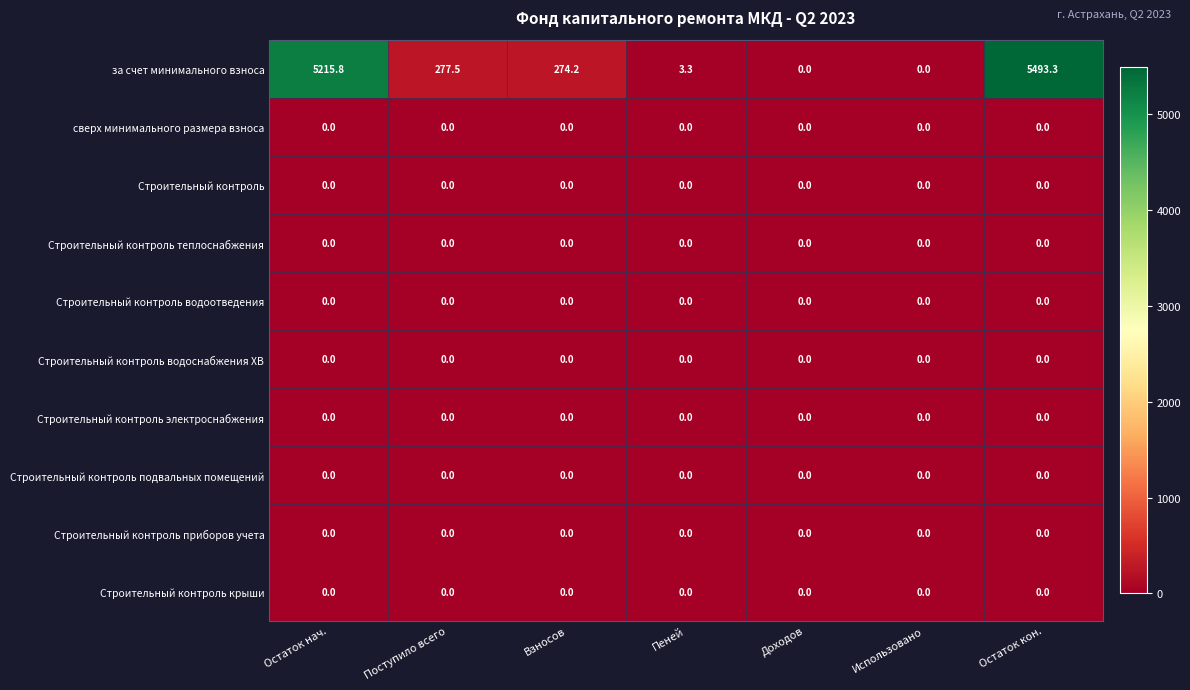

What is the spread (max minus min) of values at Остаток кон.?

5493.3